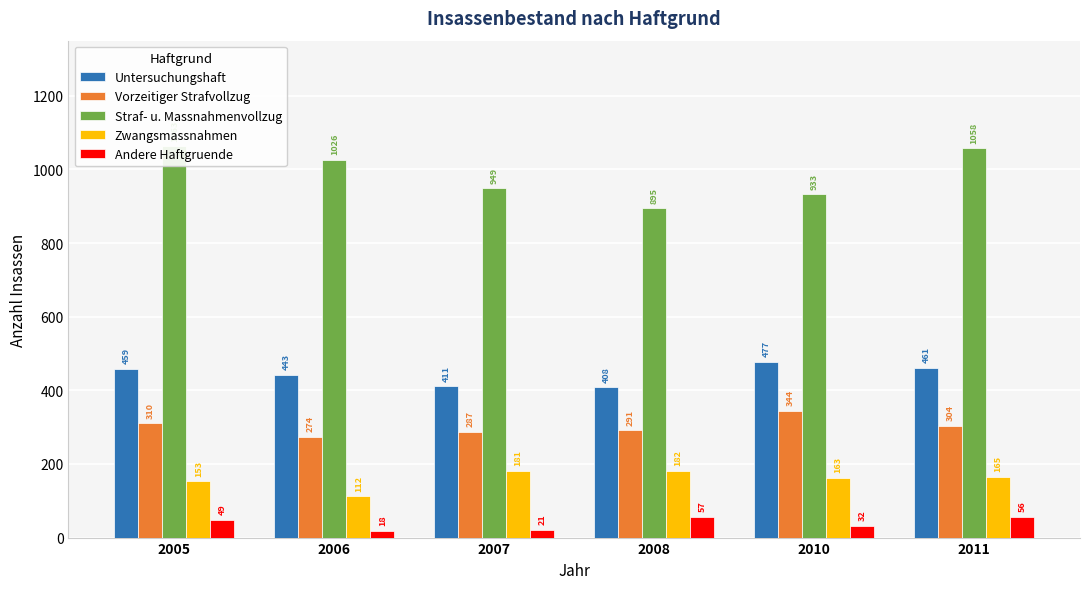

Rank the categories by Zwangsmassnahmen value from lowest to highest.

2006, 2005, 2010, 2011, 2007, 2008